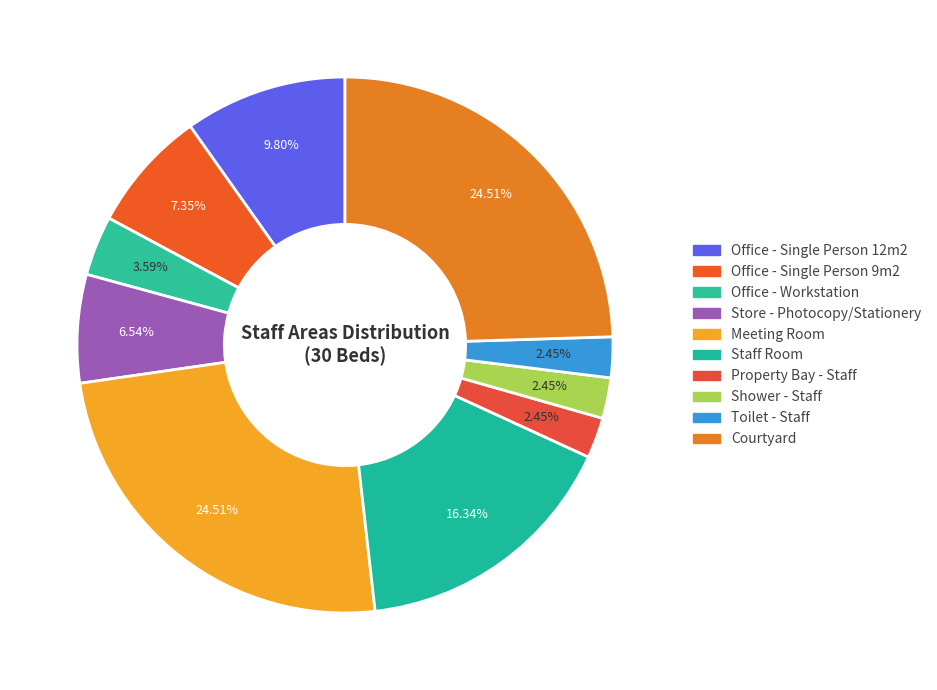

To the nearest percent, what is the combined percentage of Office - Single Person 12m2 and Meeting Room?

34%